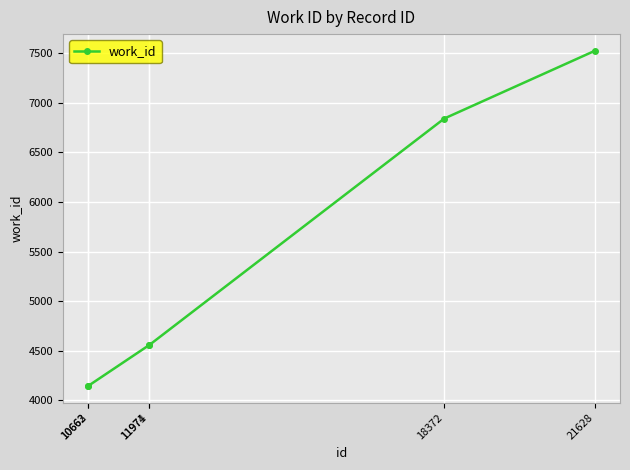

Which category has the highest value across all series?

21628